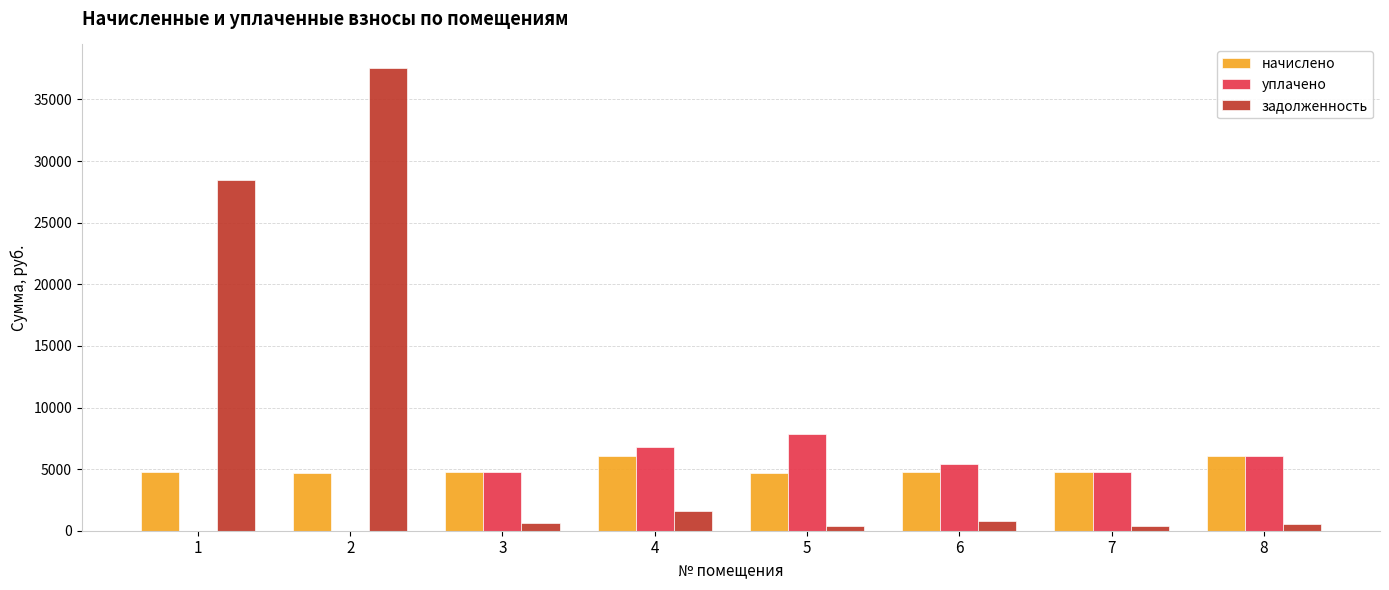

What are all the series names shown in the legend?

начислено, уплачено, задолженность